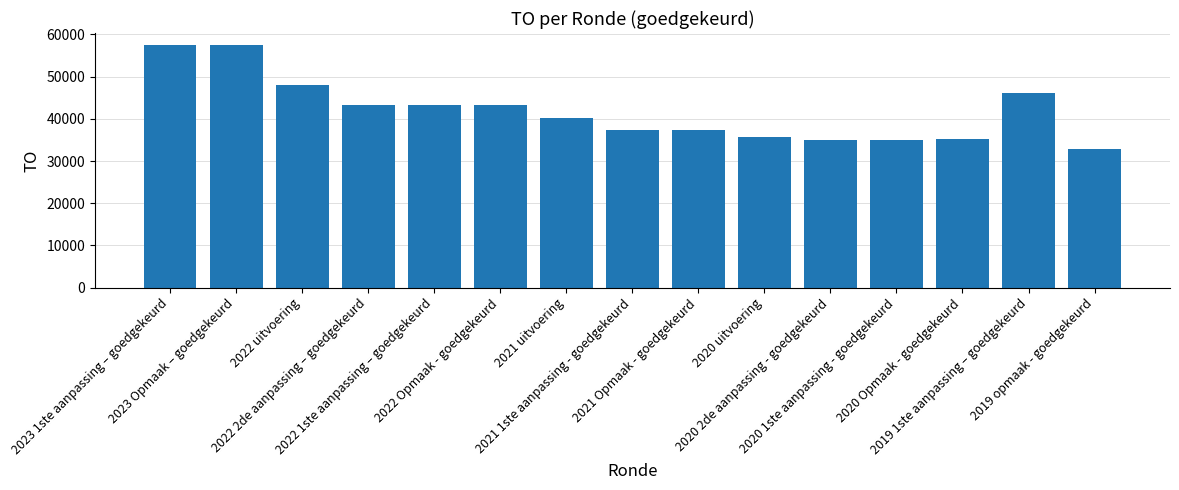

Is it true that the value at 2021 1ste aanpassing - goedgekeurd is 37295?

True